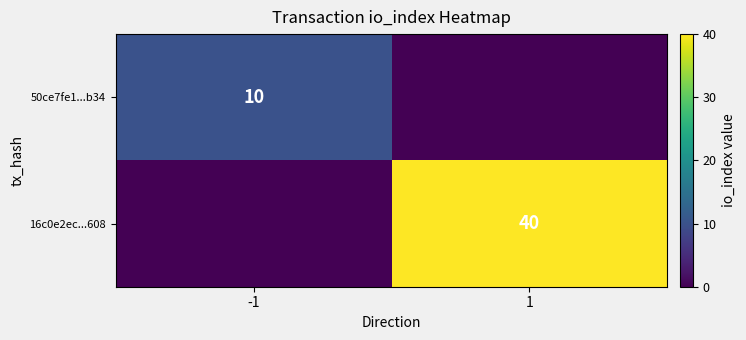

Between 1 and -1, which is larger?

-1